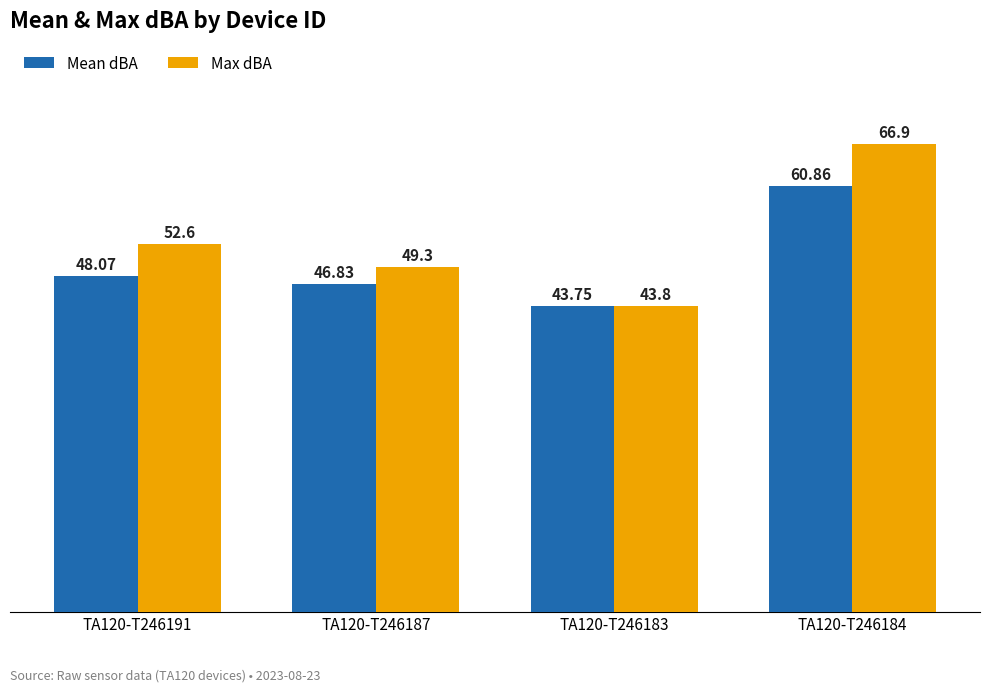

The Max dBA series shows 30.3 at TA120-T246191. True or false?

False